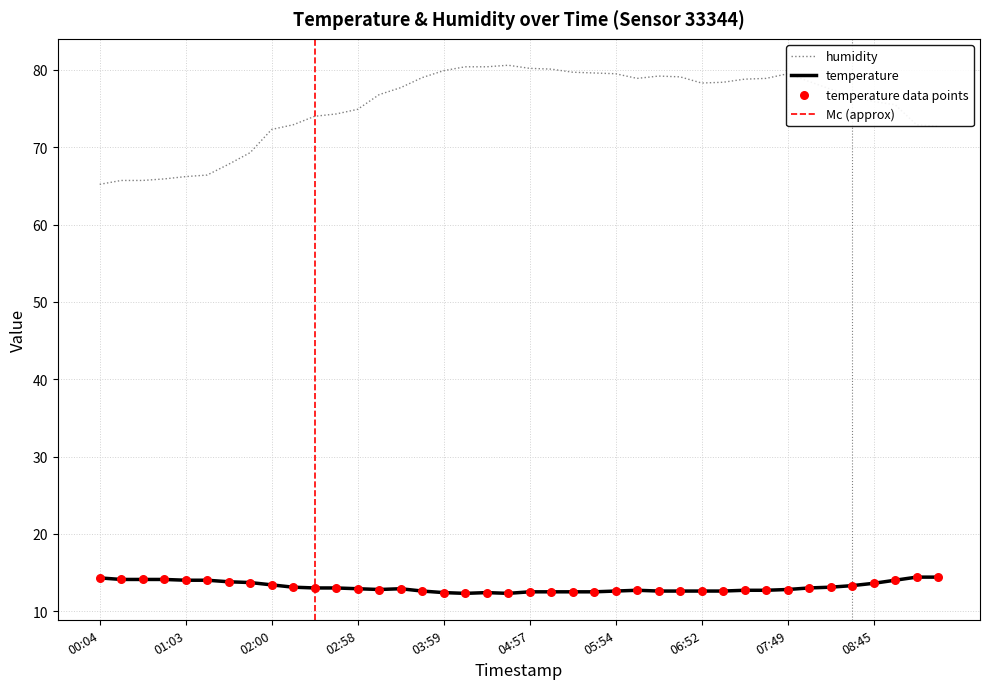

At how many categories does at least one series exceed 36?

40